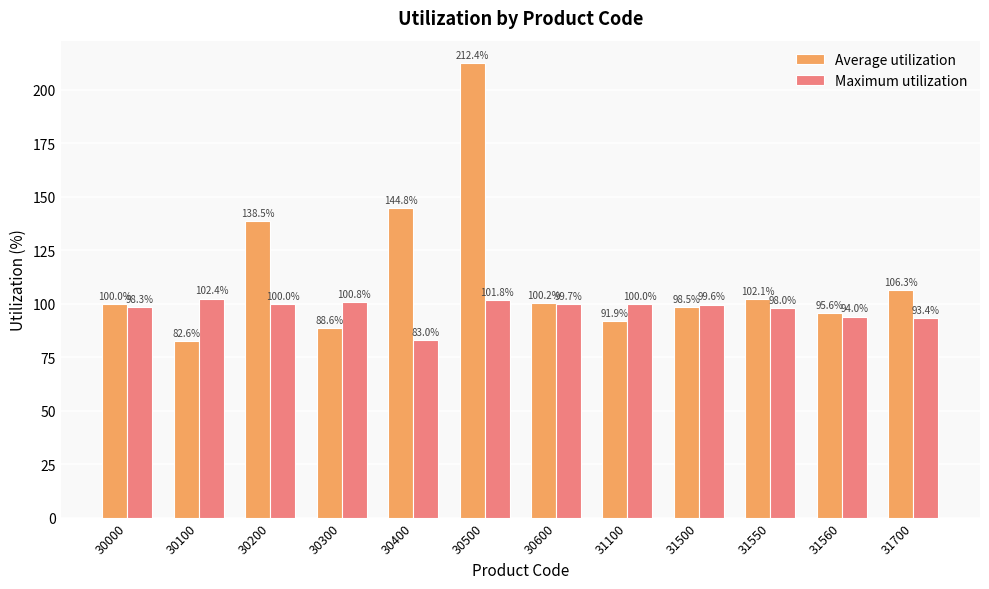

Reading left to right, transcribe all the data shown in this chart.

Average utilization: 30000=100.0	30100=82.6	30200=138.5	30300=88.6	30400=144.8	30500=212.4	30600=100.2	31100=91.9	31500=98.5	31550=102.1	31560=95.6	31700=106.3
Maximum utilization: 30000=98.3	30100=102.4	30200=100.0	30300=100.8	30400=83.0	30500=101.8	30600=99.7	31100=100.0	31500=99.6	31550=98.0	31560=94.0	31700=93.4